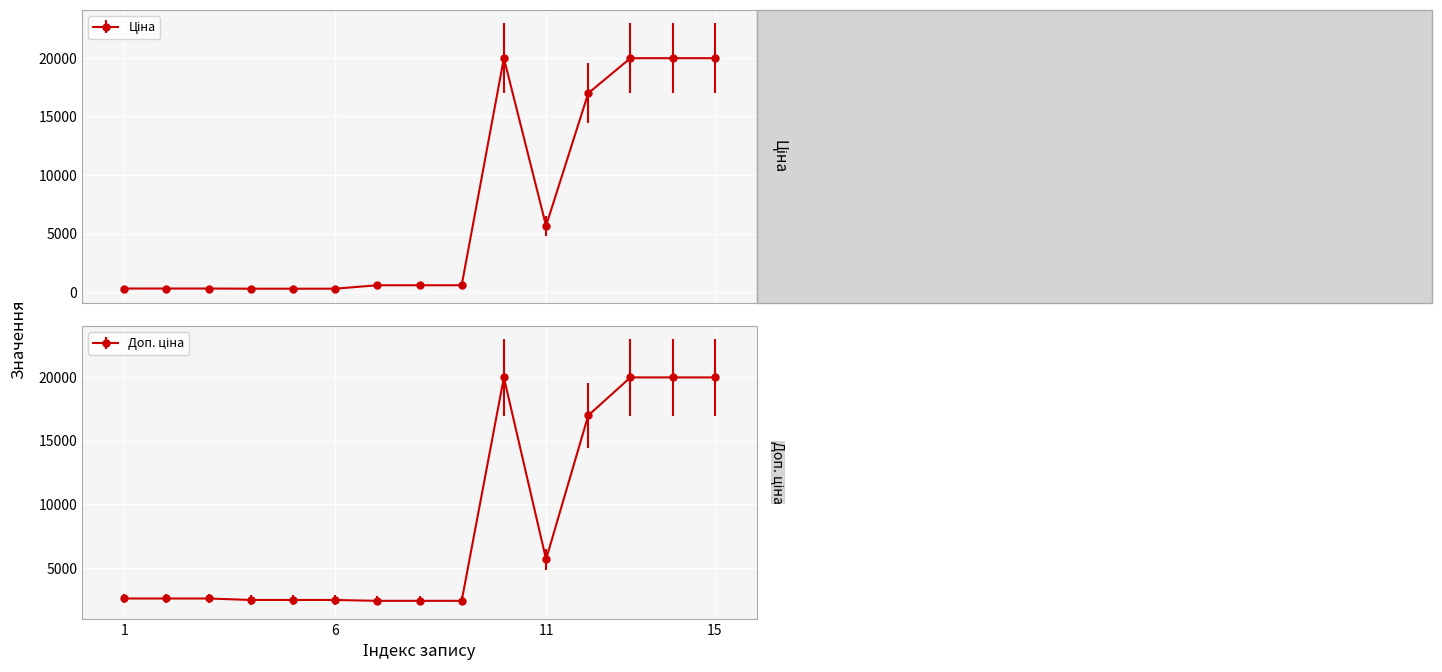

How many lines are shown in the chart?

2